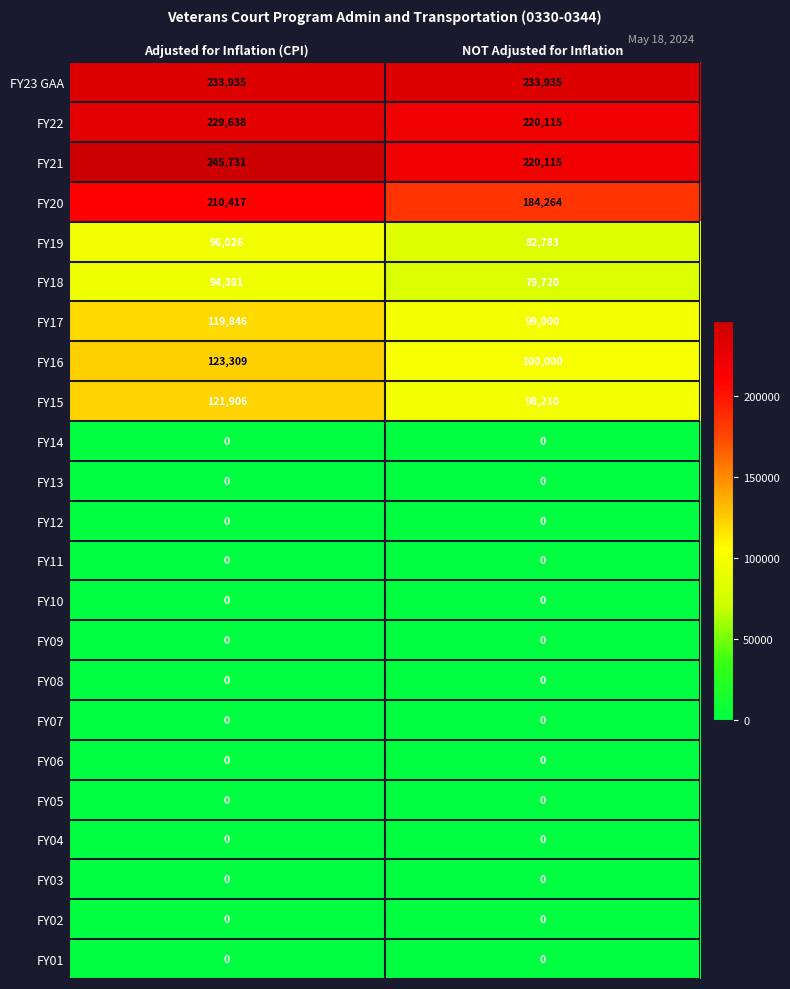

What is the greatest value displayed?

245731